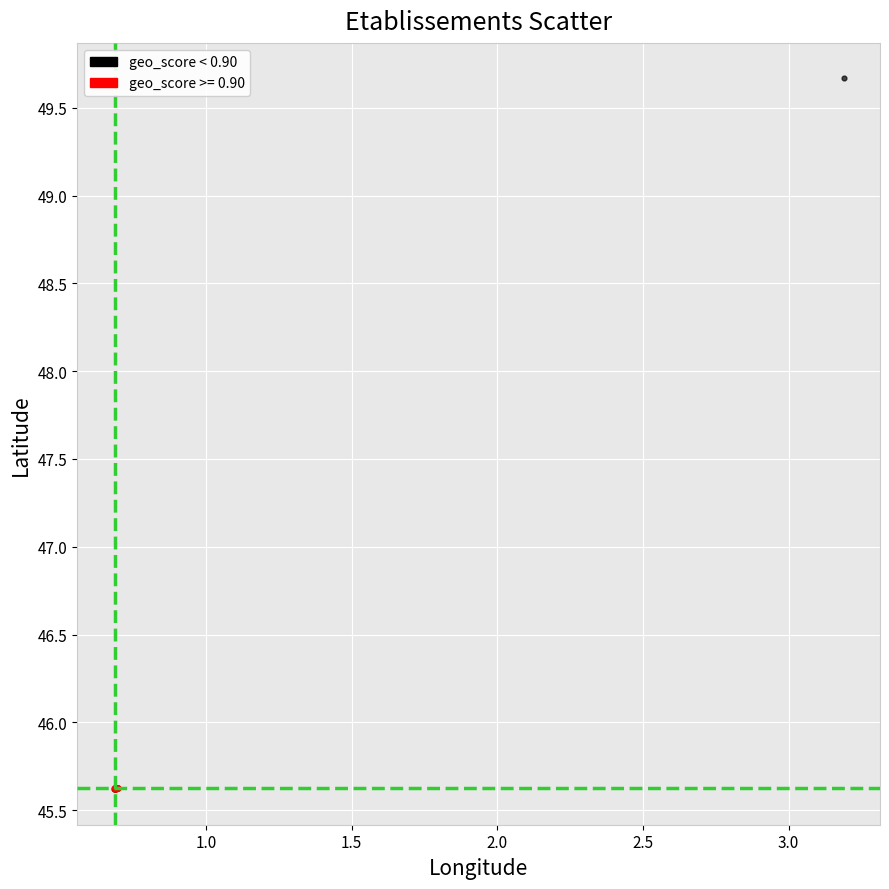

Which series has the largest Y range (max minus min)?

geo_score < 0.90